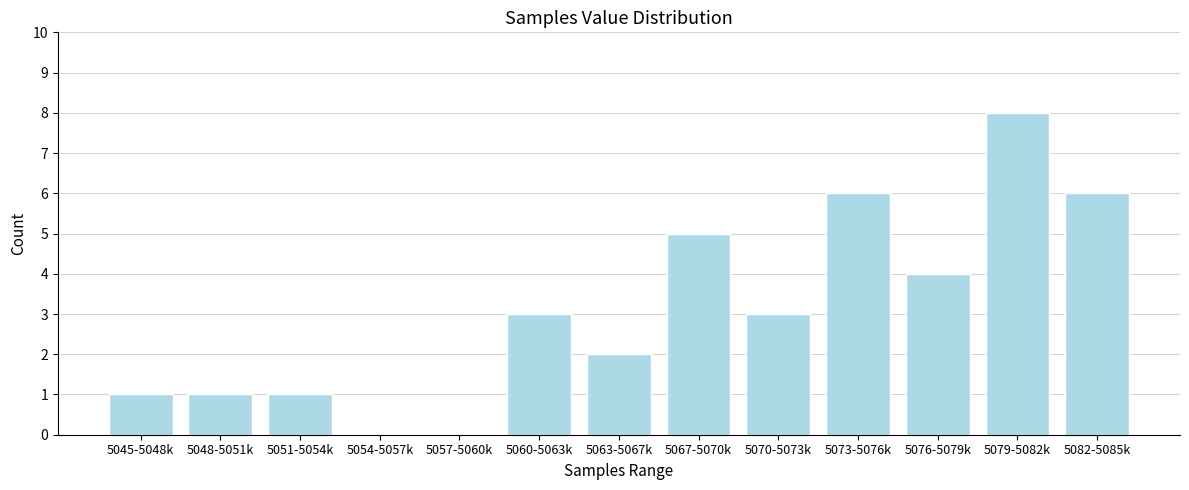

Reading left to right, list all the values displayed in this chart.

5045-5048k=1	5048-5051k=1	5051-5054k=1	5054-5057k=0	5057-5060k=0	5060-5063k=3	5063-5067k=2	5067-5070k=5	5070-5073k=3	5073-5076k=6	5076-5079k=4	5079-5082k=8	5082-5085k=6